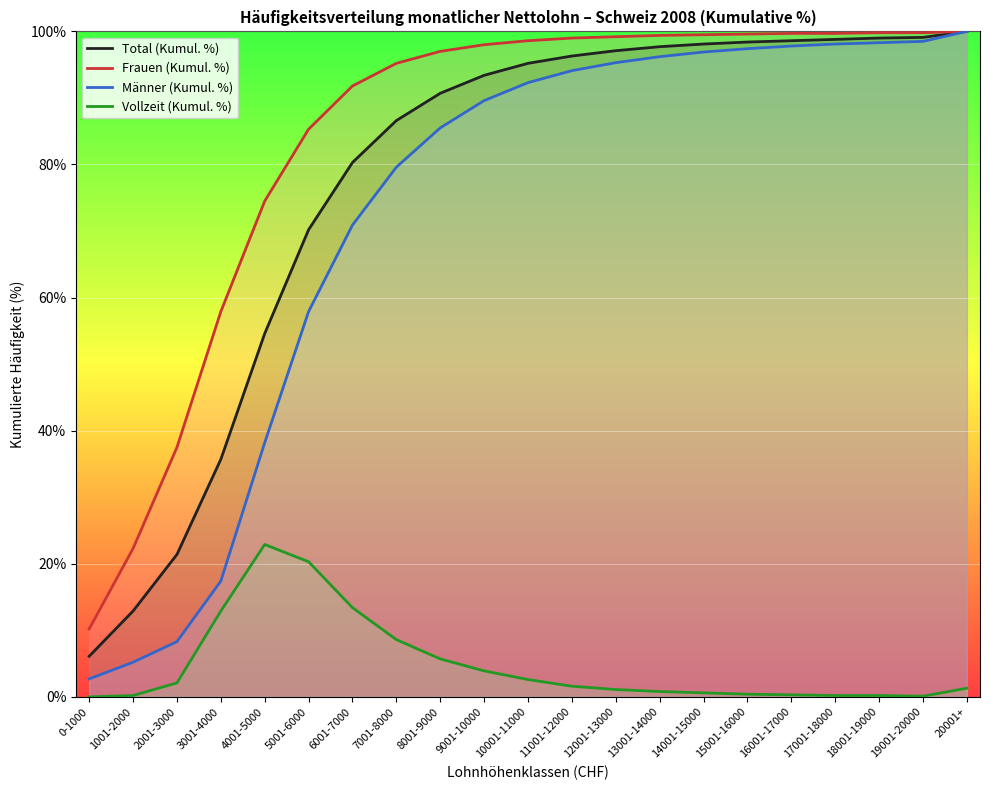

Which series has the widest spread of values?

Männer (Kumul. %)